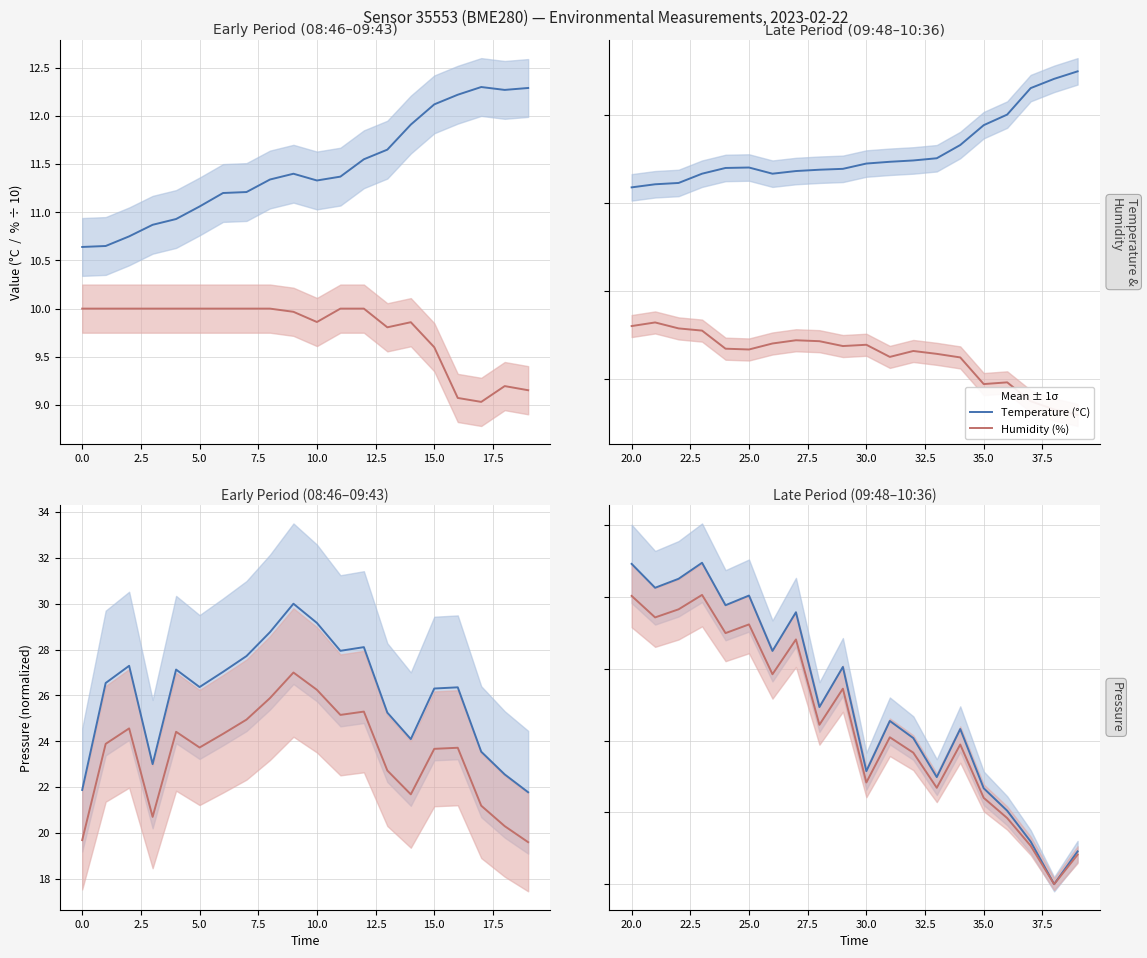

True or false: Humidity (%) and Temperature (°C) cross at least once.

False